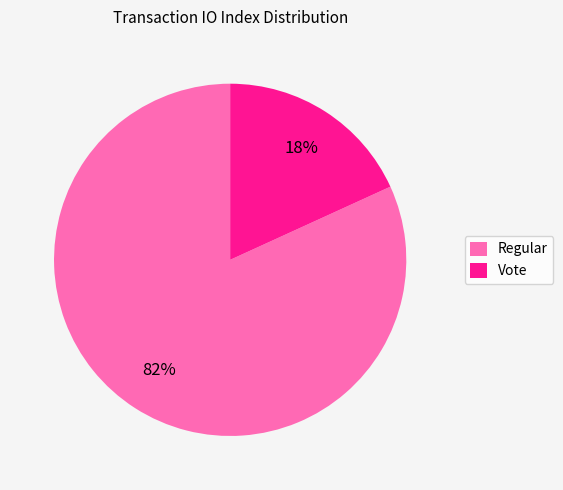

To the nearest percent, what percentage of the pie is Vote?

18%